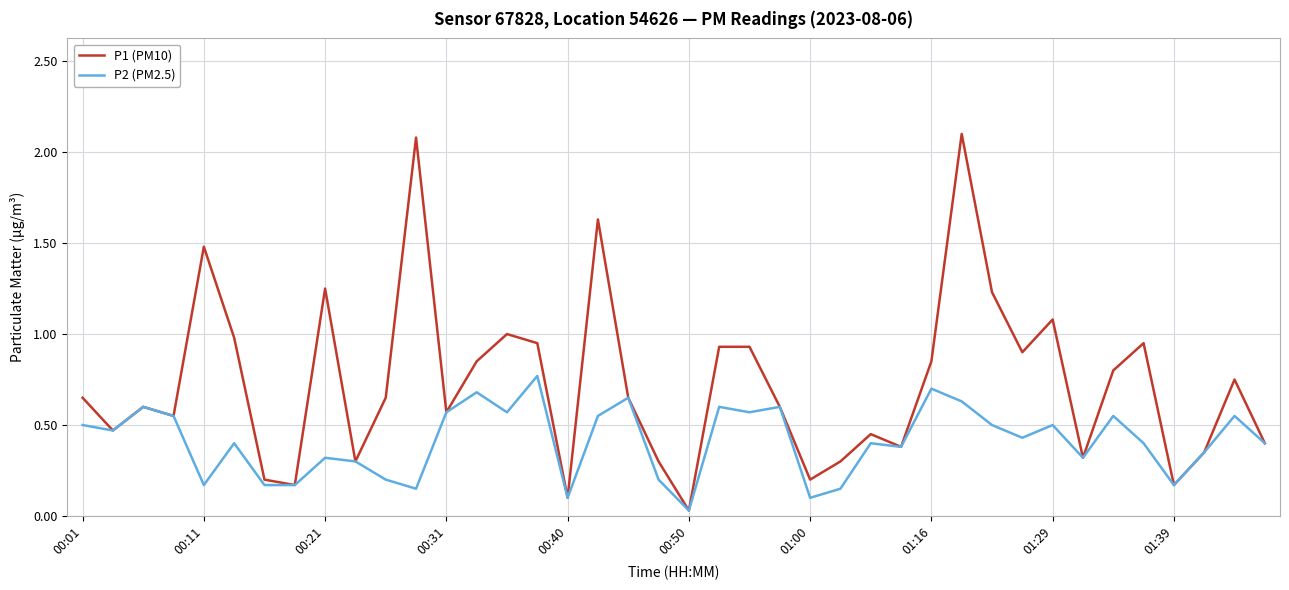

Which series has the widest spread of values?

P1 (PM10)